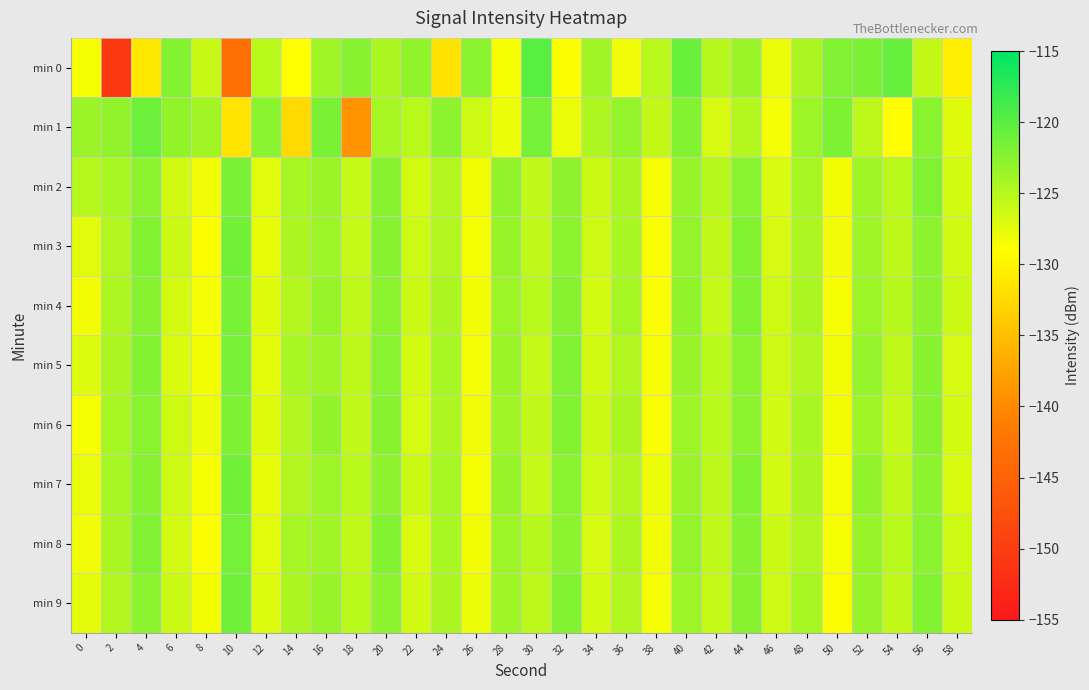

Reading left to right, extract all data points from this chart.

min 0: 0=-128.6	2=-150.7	4=-131.1	6=-122.2	8=-126.1	10=-143.2	12=-125.2	14=-129.0	16=-123.9	18=-122.4	20=-124.5	22=-123.1	24=-131.6	26=-122.5	28=-128.7	30=-120.0	32=-128.9	34=-123.8	36=-128.2	38=-125.2	40=-120.9	42=-125.1	44=-123.5	46=-127.8	48=-124.4	50=-122.1	52=-121.8	54=-120.6	56=-125.7	58=-130.4
min 1: 0=-123.4	2=-123.1	4=-121.1	6=-123.0	8=-123.9	10=-131.5	12=-122.5	14=-132.4	16=-121.8	18=-139.0	20=-124.1	22=-125.3	24=-122.8	26=-126.4	28=-128.1	30=-121.5	32=-127.9	34=-124.6	36=-123.2	38=-125.7	40=-122.3	42=-126.8	44=-124.9	46=-128.5	48=-123.7	50=-121.9	52=-125.4	54=-129.1	56=-122.6	58=-127.3
min 2: 0=-125.1	2=-124.3	4=-122.7	6=-126.5	8=-128.2	10=-121.8	12=-127.4	14=-124.1	16=-123.5	18=-125.9	20=-122.4	22=-126.6	24=-124.8	26=-128.3	28=-123.1	30=-125.6	32=-122.9	34=-126.2	36=-124.5	38=-128.7	40=-123.3	42=-125.1	44=-122.6	46=-126.9	48=-124.2	50=-128.4	52=-123.8	54=-125.3	56=-122.1	58=-126.7
min 3: 0=-127.5	2=-124.8	4=-122.2	6=-126.1	8=-128.9	10=-121.4	12=-127.7	14=-124.4	16=-123.6	18=-125.8	20=-122.5	22=-126.3	24=-124.7	26=-128.6	28=-123.4	30=-125.5	32=-122.8	34=-126.4	36=-124.3	38=-128.8	40=-123.2	42=-125.7	44=-122.3	46=-126.8	48=-124.6	50=-128.2	52=-123.9	54=-125.4	56=-122.7	58=-126.5
min 4: 0=-128.3	2=-124.6	4=-122.4	6=-126.7	8=-128.5	10=-121.6	12=-127.2	14=-124.9	16=-123.3	18=-125.6	20=-122.7	22=-126.1	24=-124.5	26=-128.4	28=-123.7	30=-125.2	32=-122.5	34=-126.6	36=-124.1	38=-128.9	40=-123.1	42=-125.8	44=-122.2	46=-126.3	48=-124.4	50=-128.7	52=-123.6	54=-125.1	56=-122.9	58=-126.2
min 5: 0=-127.1	2=-124.5	4=-122.3	6=-126.9	8=-128.4	10=-121.7	12=-127.6	14=-124.3	16=-123.8	18=-125.4	20=-122.6	22=-126.7	24=-124.2	26=-128.5	28=-123.5	30=-125.9	32=-122.1	34=-126.5	36=-124.7	38=-128.6	40=-123.4	42=-125.3	44=-122.8	46=-126.4	48=-124.8	50=-128.3	52=-123.2	54=-125.6	56=-122.4	58=-126.8
min 6: 0=-128.7	2=-124.2	4=-122.6	6=-126.3	8=-128.1	10=-121.9	12=-127.3	14=-124.7	16=-123.1	18=-125.5	20=-122.4	22=-126.8	24=-124.6	26=-128.2	28=-123.9	30=-125.7	32=-122.3	34=-126.1	36=-124.4	38=-128.8	40=-123.6	42=-125.2	44=-122.7	46=-126.5	48=-124.3	50=-128.4	52=-123.8	54=-125.9	56=-122.5	58=-126.6
min 7: 0=-127.9	2=-124.1	4=-122.5	6=-126.4	8=-128.6	10=-121.3	12=-127.8	14=-124.8	16=-123.7	18=-125.3	20=-122.9	22=-126.2	24=-124.1	26=-128.7	28=-123.3	30=-125.8	32=-122.6	34=-126.3	36=-124.9	38=-128.1	40=-123.5	42=-125.4	44=-122.2	46=-126.7	48=-124.5	50=-128.5	52=-123.1	54=-125.5	56=-122.8	58=-126.9
min 8: 0=-128.2	2=-124.4	4=-122.1	6=-126.6	8=-128.8	10=-121.5	12=-127.5	14=-124.2	16=-123.9	18=-125.7	20=-122.3	22=-126.9	24=-124.3	26=-128.3	28=-123.6	30=-125.1	32=-122.7	34=-126.8	36=-124.6	38=-128.4	40=-123.2	42=-125.6	44=-122.4	46=-126.1	48=-124.7	50=-128.6	52=-123.4	54=-125.2	56=-122.6	58=-126.4
min 9: 0=-127.6	2=-124.7	4=-122.8	6=-126.2	8=-128.3	10=-121.2	12=-127.1	14=-124.5	16=-123.4	18=-125.2	20=-122.8	22=-126.5	24=-124.4	26=-128.1	28=-123.8	30=-125.4	32=-122.2	34=-126.7	36=-124.8	38=-128.5	40=-123.7	42=-125.9	44=-122.5	46=-126.3	48=-124.1	50=-128.9	52=-123.3	54=-125.7	56=-122.3	58=-126.1